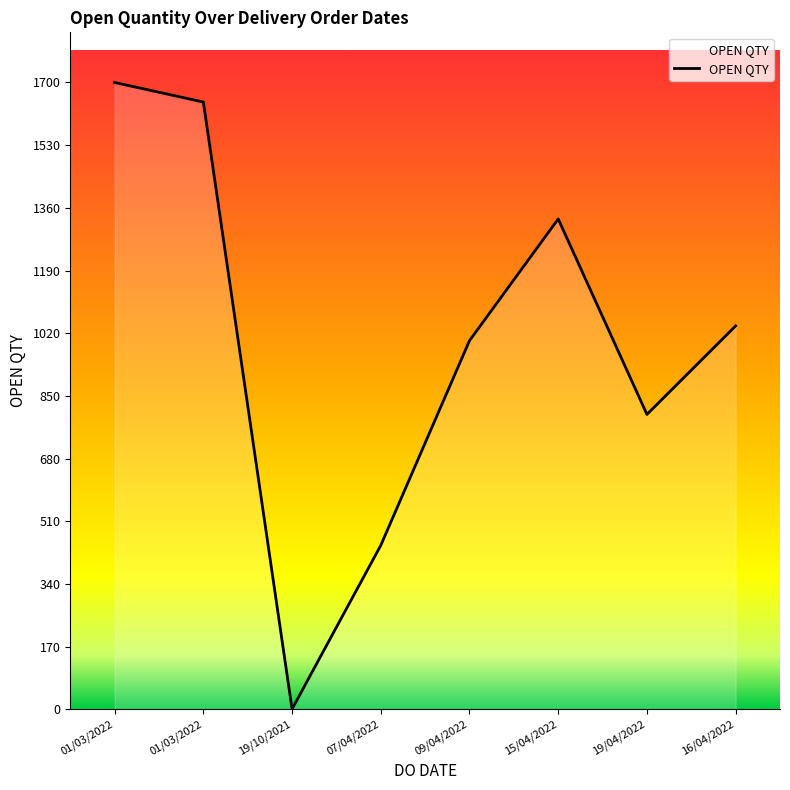

What value does the data have at 15/04/2022?

1330